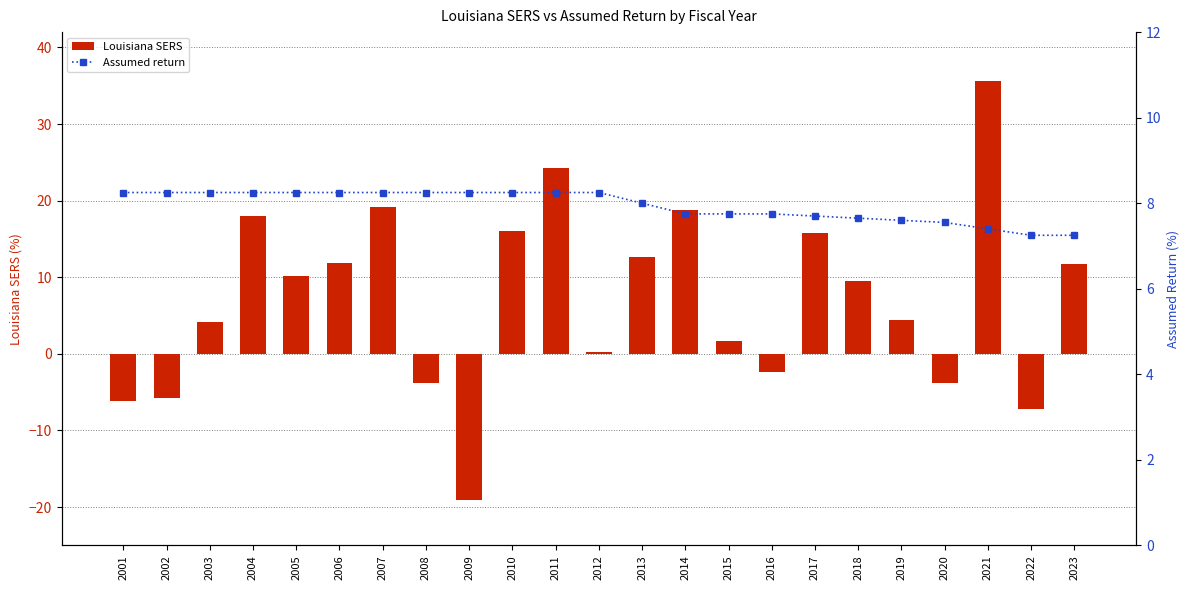

Reading left to right, transcribe all the data shown in this chart.

Louisiana SERS: 2001=-6.1	2002=-5.7	2003=4.2	2004=18.0	2005=10.2	2006=11.9	2007=19.2	2008=-3.8	2009=-19.1	2010=16.1	2011=24.3	2012=0.2	2013=12.6	2014=18.8	2015=1.7	2016=-2.4	2017=15.8	2018=9.5	2019=4.4	2020=-3.8	2021=35.6	2022=-7.2	2023=11.7
Assumed return: 2001=8.2	2002=8.2	2003=8.2	2004=8.2	2005=8.2	2006=8.2	2007=8.2	2008=8.2	2009=8.2	2010=8.2	2011=8.2	2012=8.2	2013=8.0	2014=7.8	2015=7.8	2016=7.8	2017=7.7	2018=7.7	2019=7.6	2020=7.5	2021=7.4	2022=7.2	2023=7.2